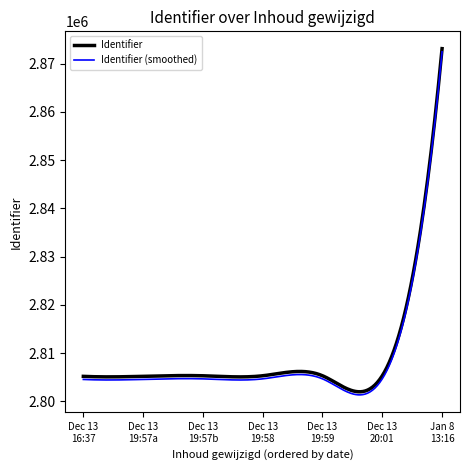

Which series has the widest spread of values?

Identifier